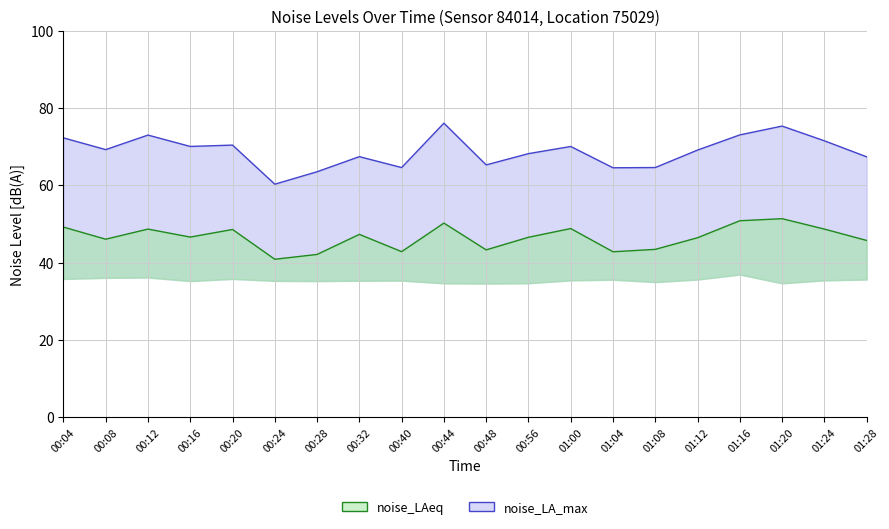

Is the value of noise_LA_max line at 00:24 greater than the value of noise_LAeq line at 01:28?

Yes